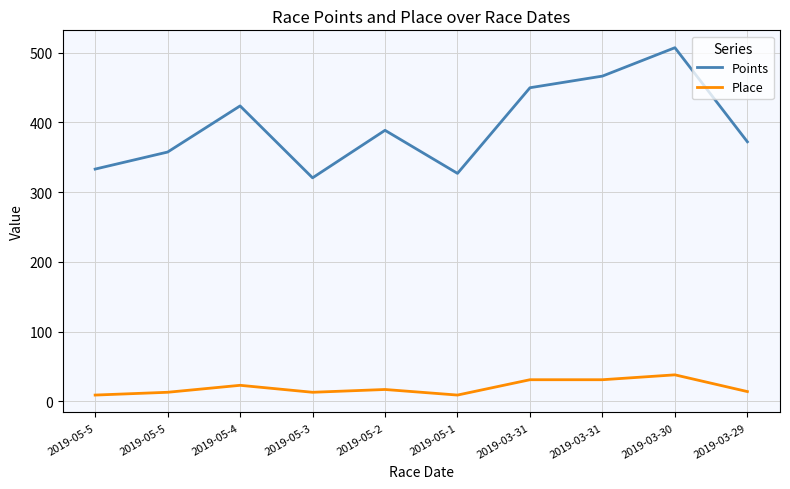

List the series in order of their peak value, highest first.

Points, Place